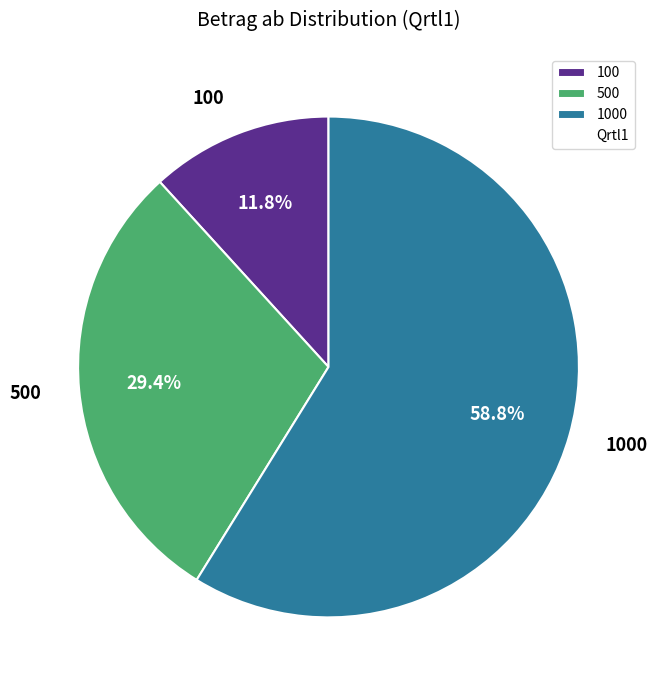

Count the number of slices in the pie.

3